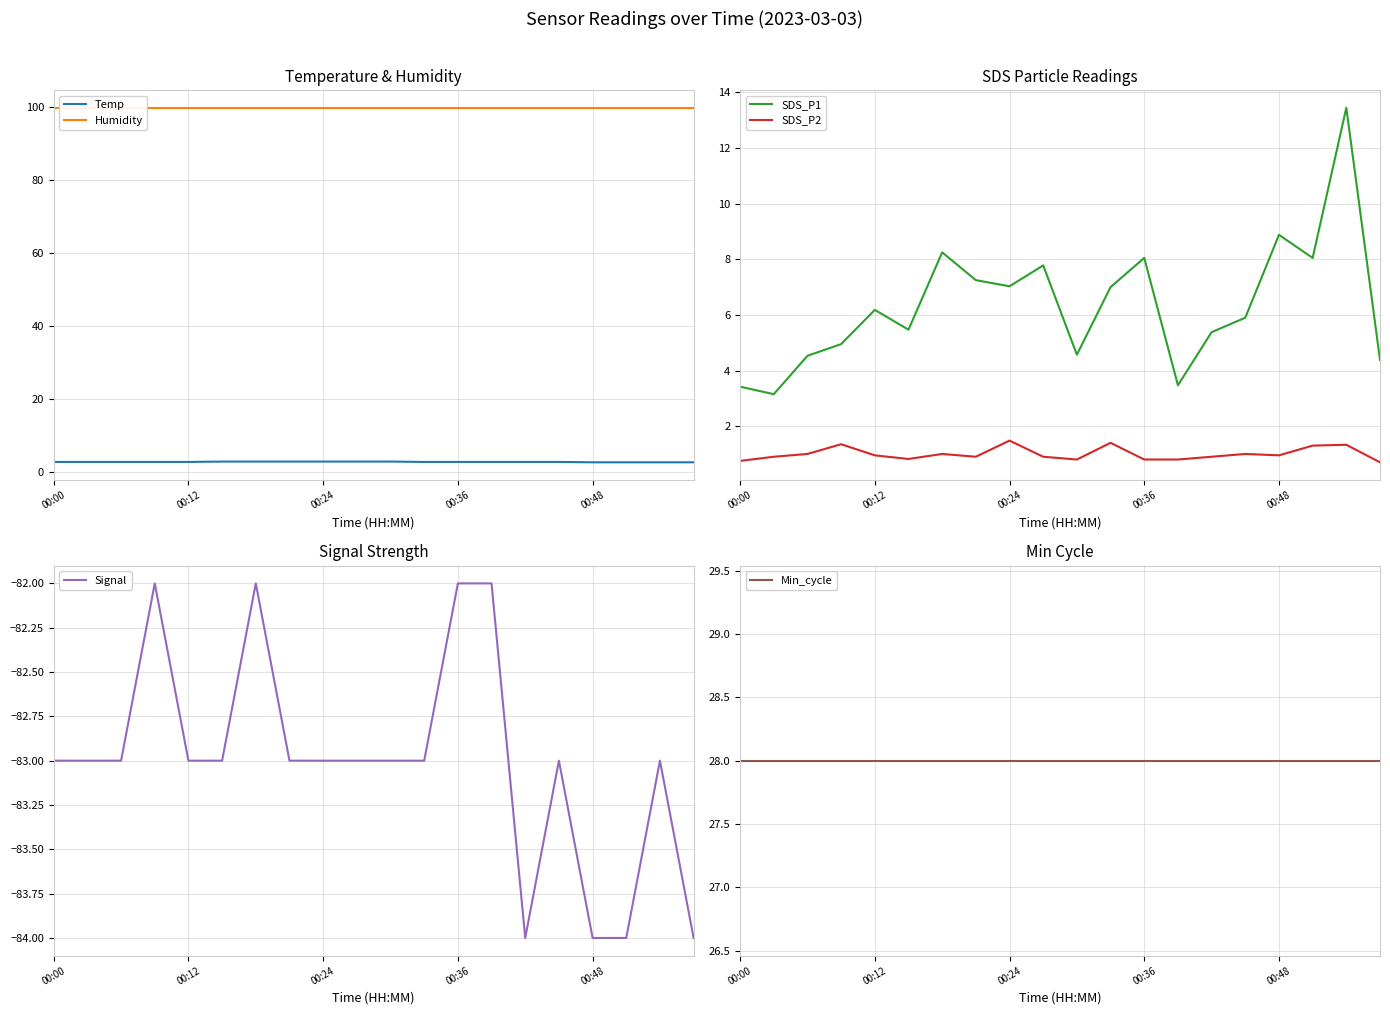

What is the sum of the SDS_P1 values at 19 and 5?

9.8